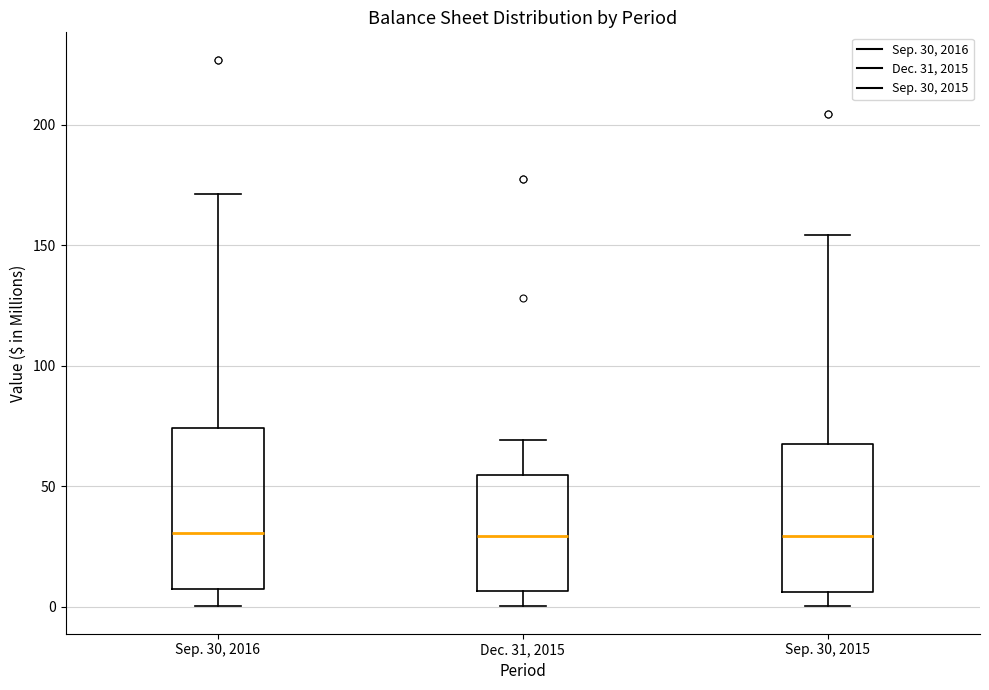

Reading left to right, read every box against the y-axis: the position of its median line, the range the box covers, and the ends of its whiskers. The values are not printed on the chart, so give them approximately, as read against the axis.

Sep. 30, 2016: median 30, box 5 to 75, whiskers 0 to 170
Dec. 31, 2015: median 30, box 5 to 55, whiskers 0 to 70
Sep. 30, 2015: median 30, box 5 to 70, whiskers 0 to 155